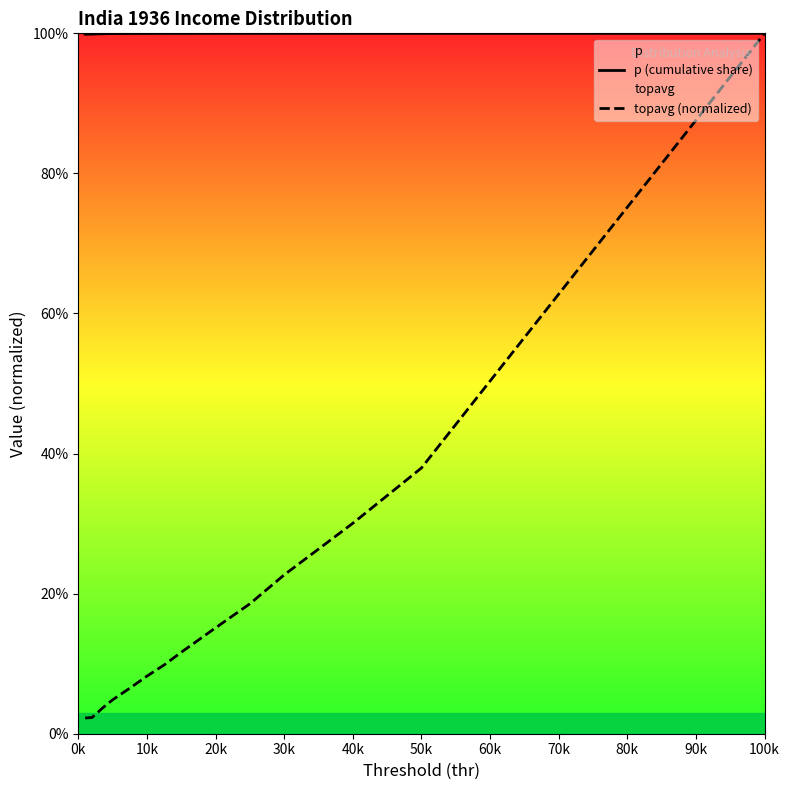

Rank the series at 60k from highest to lowest value.

p (cumulative share), topavg (normalized)